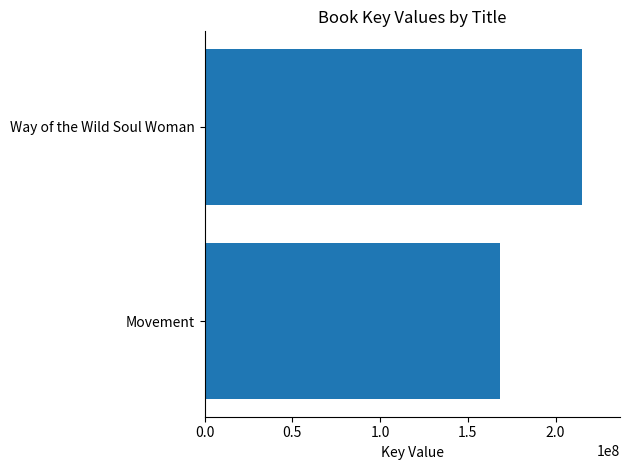

Between Way of the Wild Soul Woman and Movement, which is larger?

Way of the Wild Soul Woman